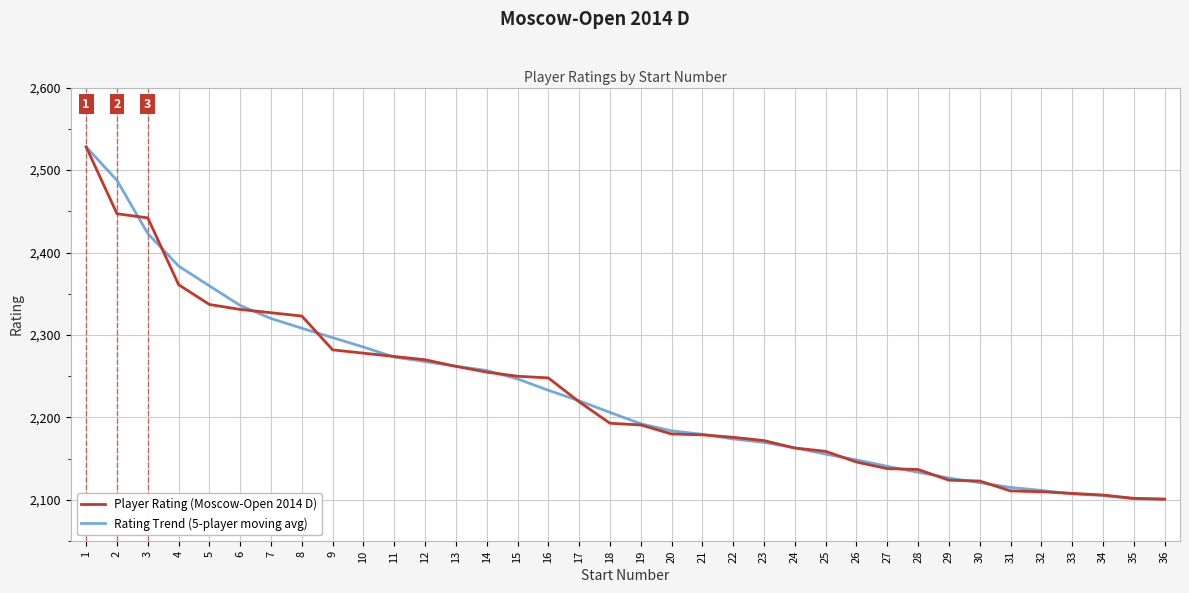

Does the chart display data point markers on the line(s)?

No